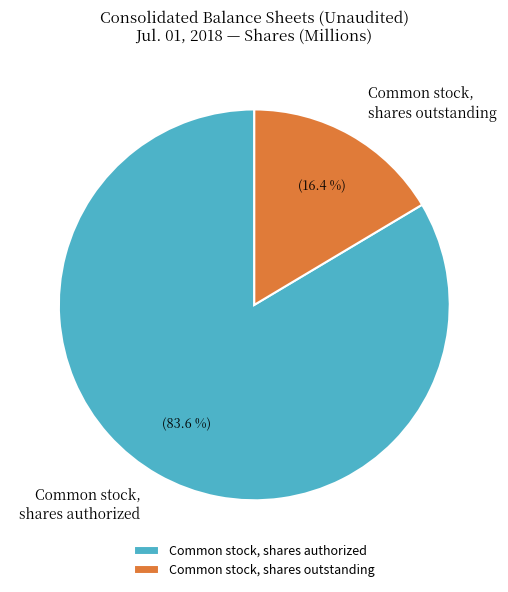

To the nearest percent, what portion does Common stock, shares outstanding represent?

16%